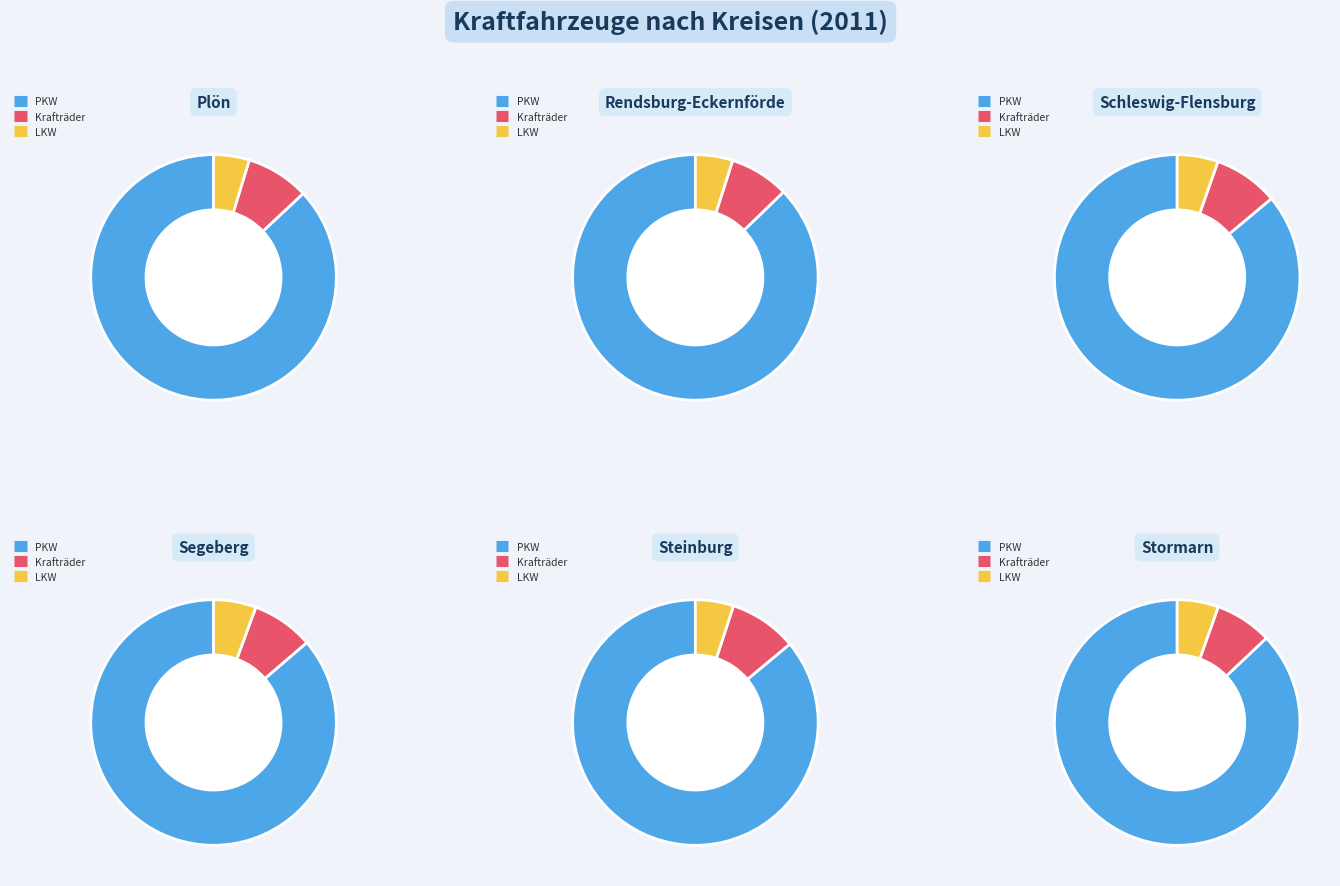

What is the spread (max minus min) of values at Segeberg?

136589